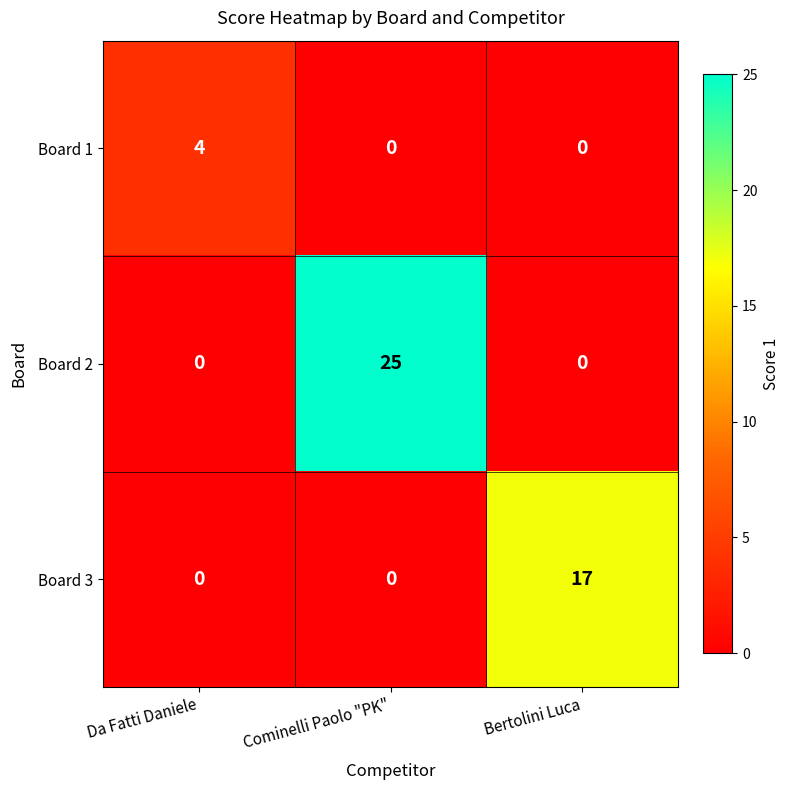

Is it true that Board 1 equals -2 at Cominelli Paolo "PK"?

False